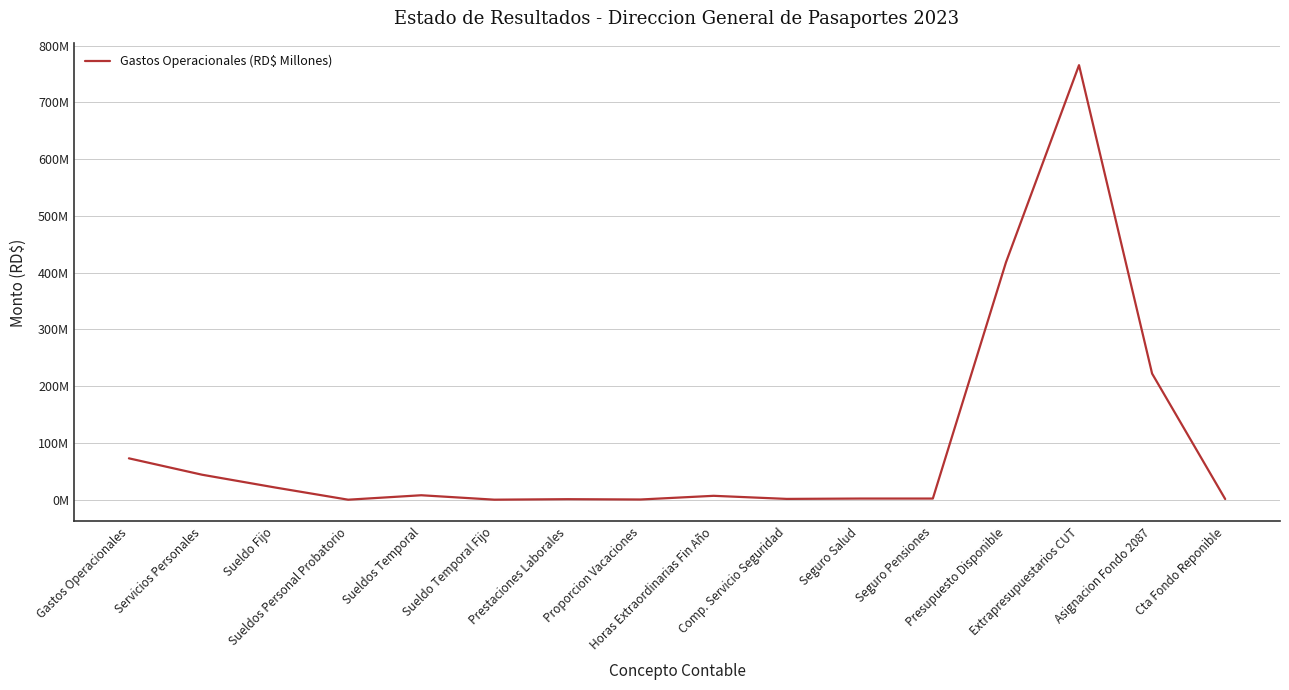

What is the label of the 4th point from the left?

Sueldos Personal Probatorio